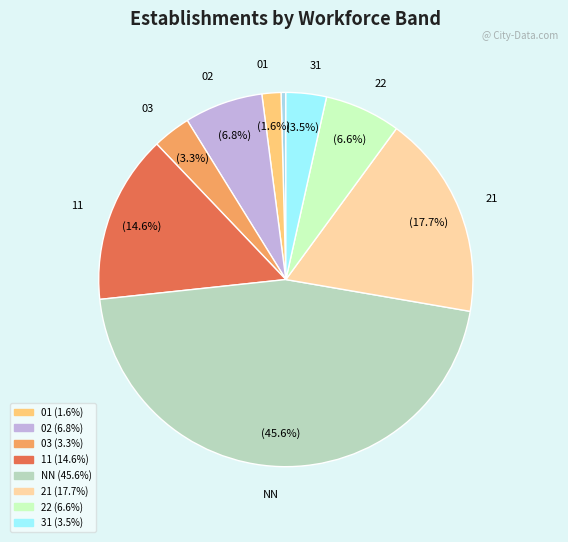

Count the number of slices in the pie.

9